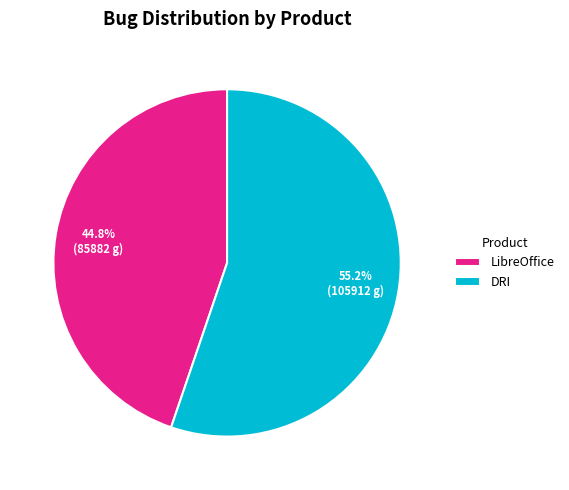

How many segments does this pie chart have?

2